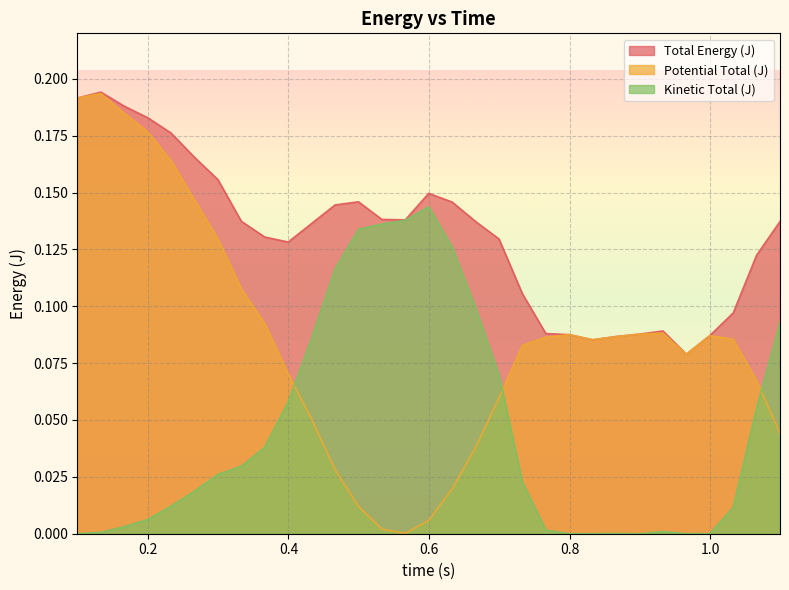

Which has a higher value, 0.8325 or 0.4662?

0.4662